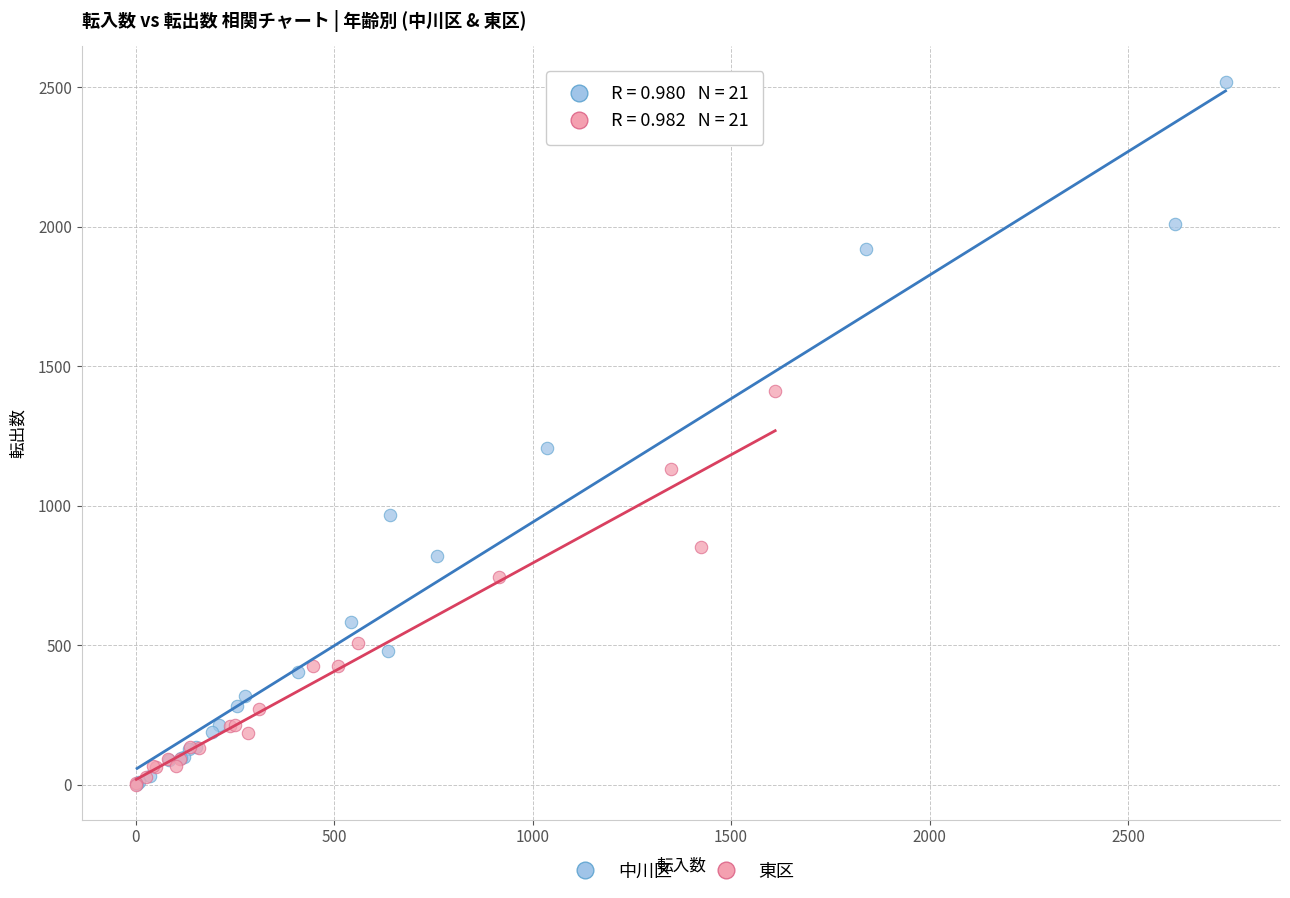

Which series has the widest spread of Y values?

中川区